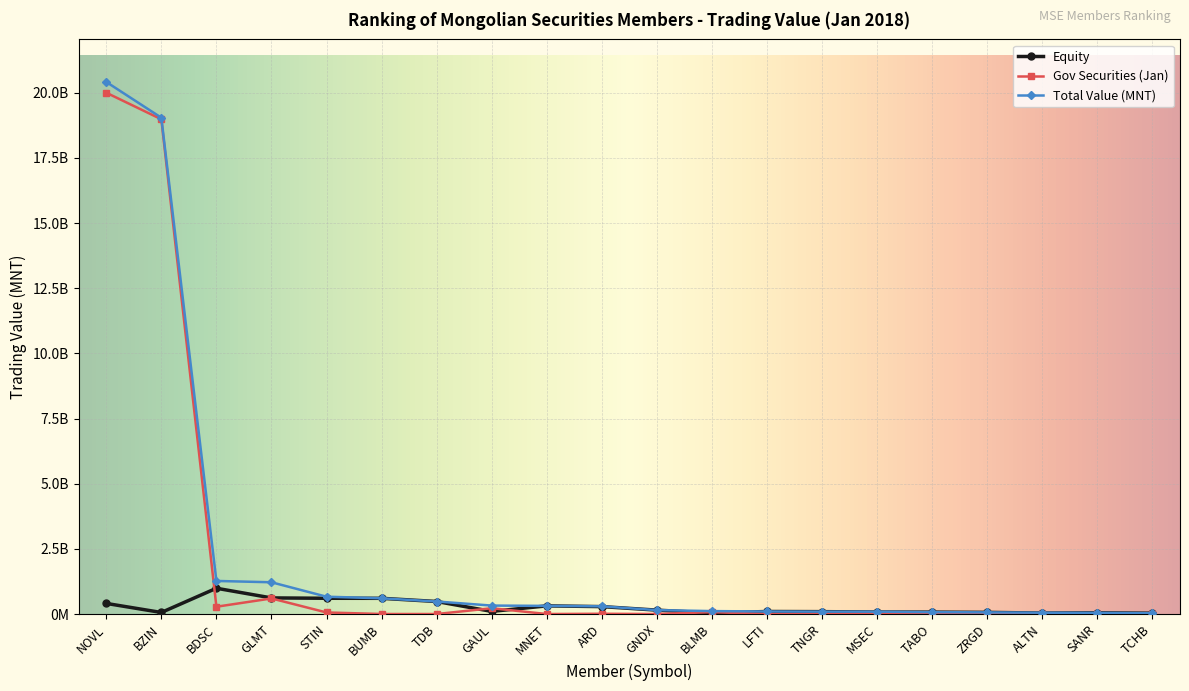

What are all the series names shown in the legend?

Equity, Gov Securities (Jan), Total Value (MNT)